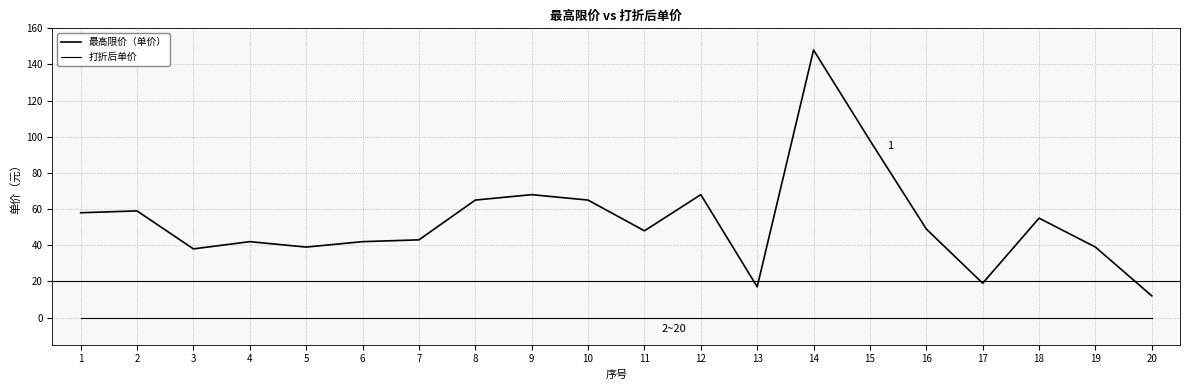

Rank the categories by 打折后单价 value from lowest to highest.

1, 2, 3, 4, 5, 6, 7, 8, 9, 10, 11, 12, 13, 14, 15, 16, 17, 18, 19, 20